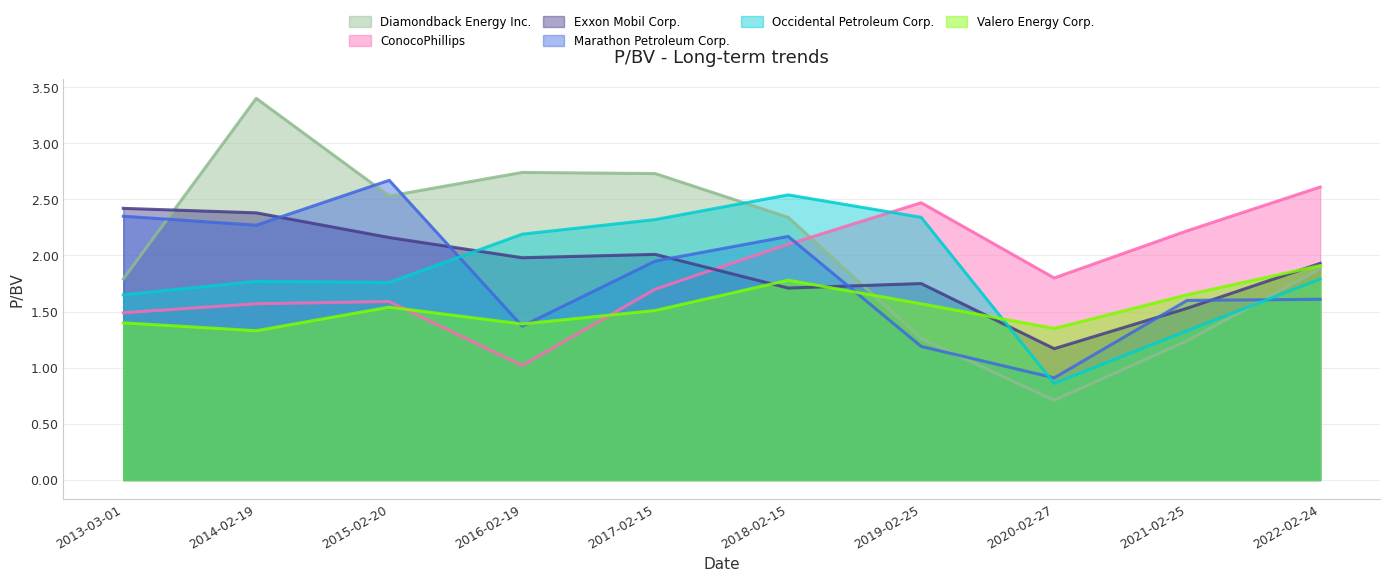

Where does the Occidental Petroleum Corp. series first go above 1?

2013-03-01